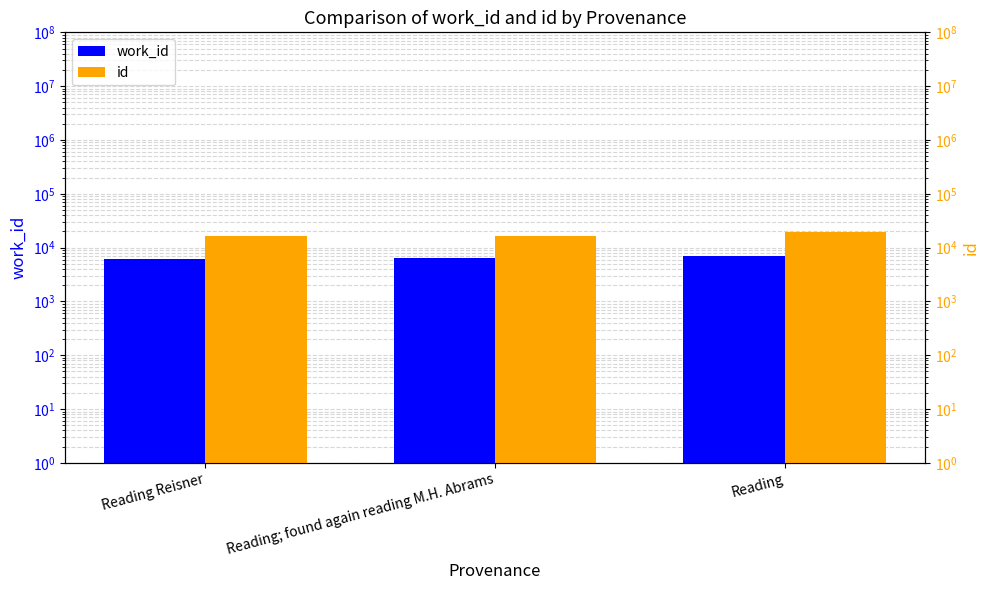

How many series are shown in this chart?

2